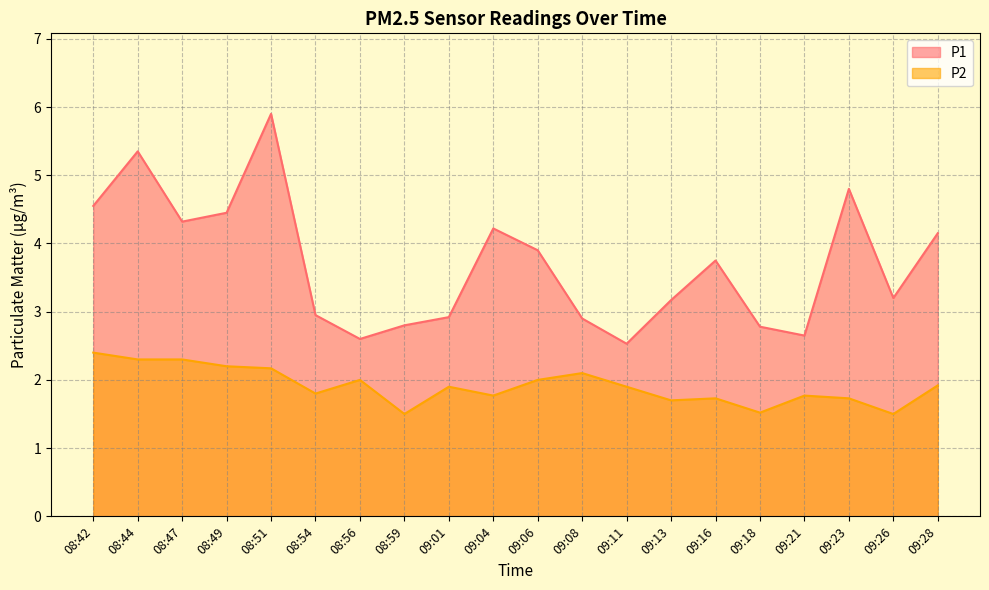

How many categories are shown in the chart?

20